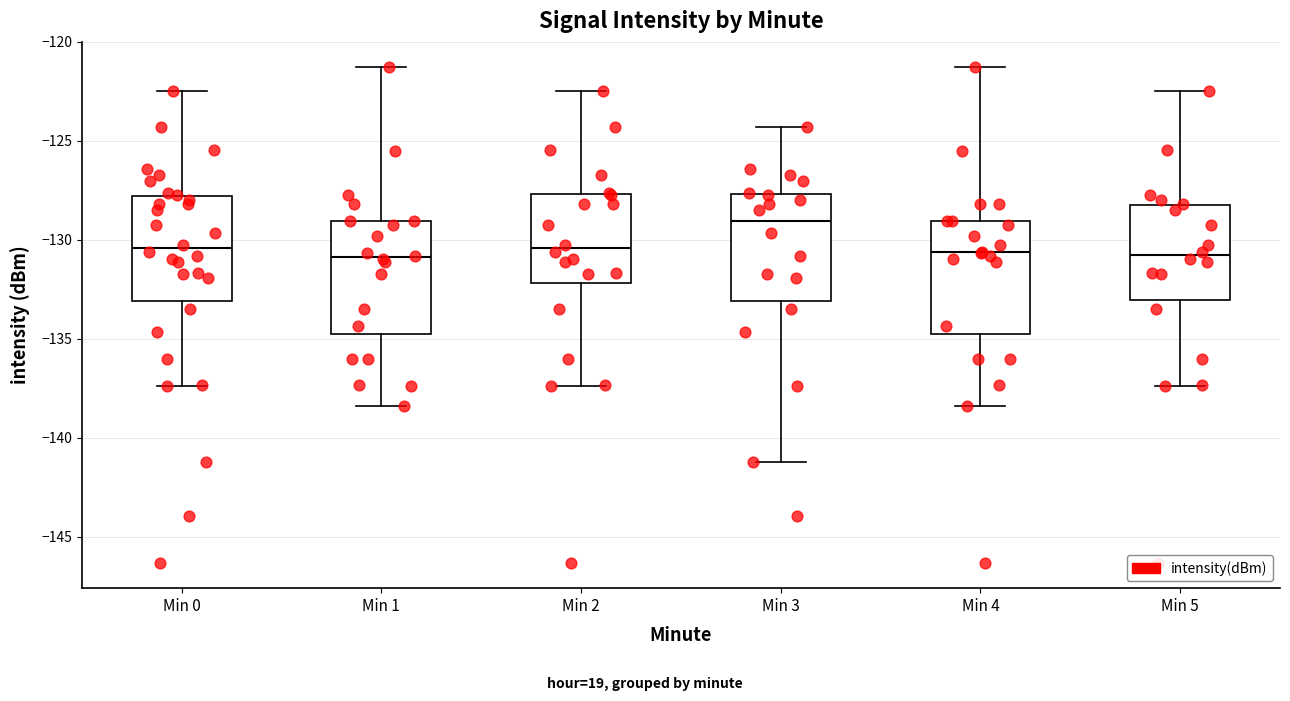

Which box has the highest median line?

Min 3